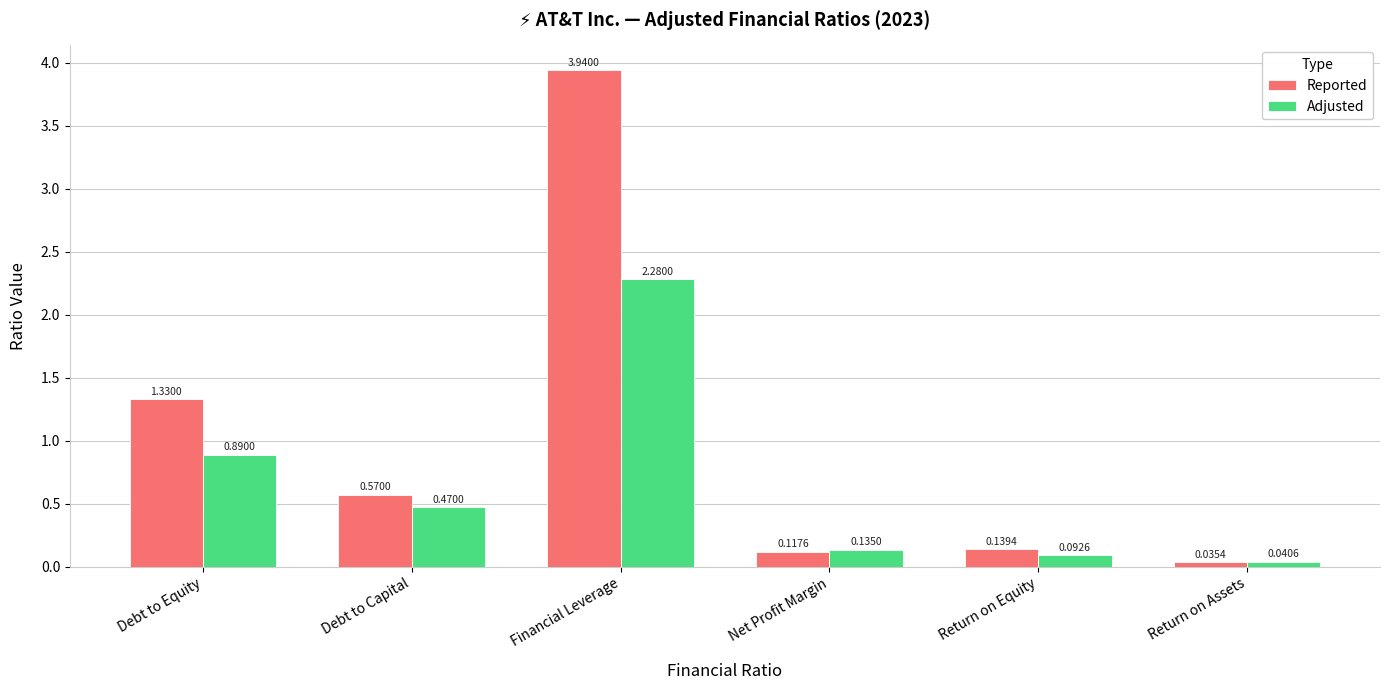

What is the difference between the Reported values at Debt to Capital and Return on Equity?

0.4